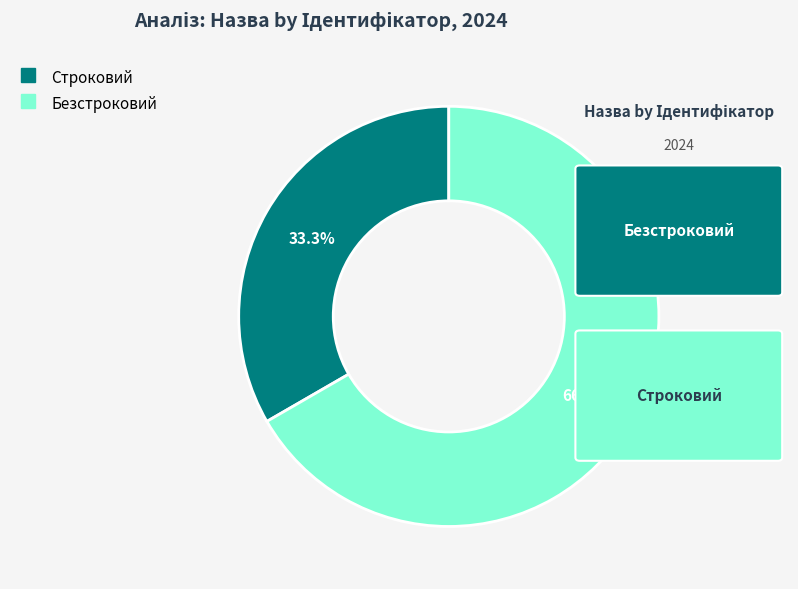

How many segments does this pie chart have?

2